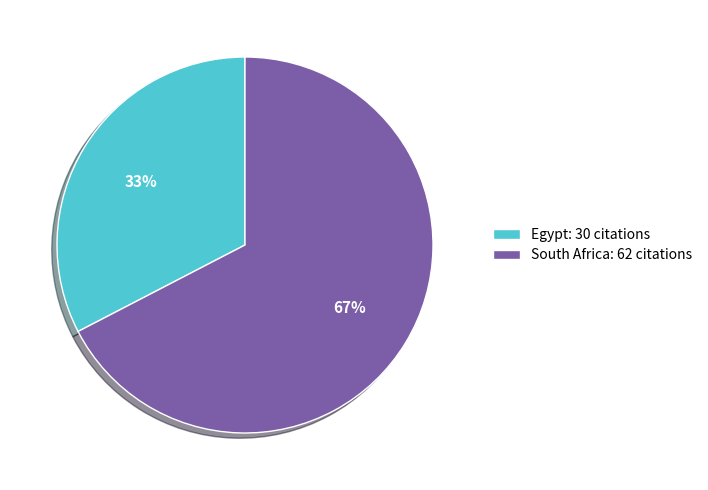

Between South Africa and Egypt, which is larger?

South Africa